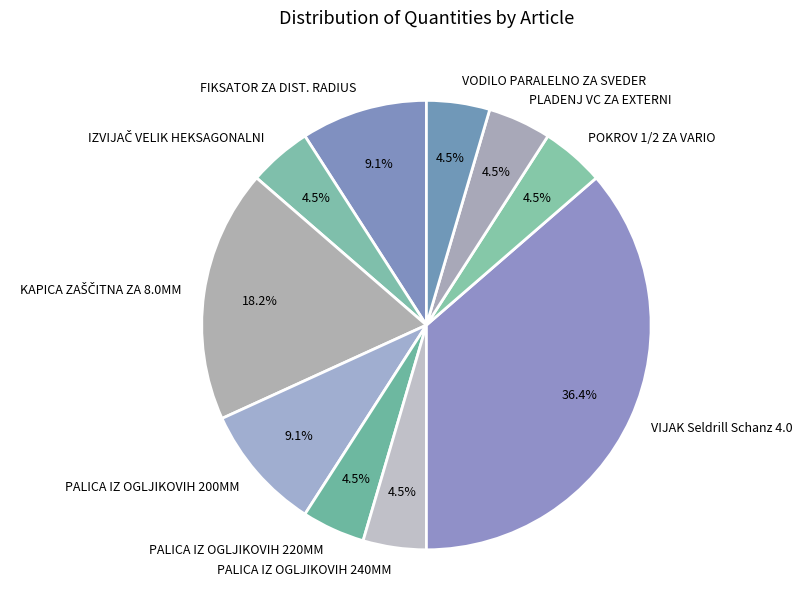

To the nearest percent, what is the difference between the VIJAK Seldrill Schanz 4.0 and VODILO PARALELNO ZA SVEDER slice percentages?

32%